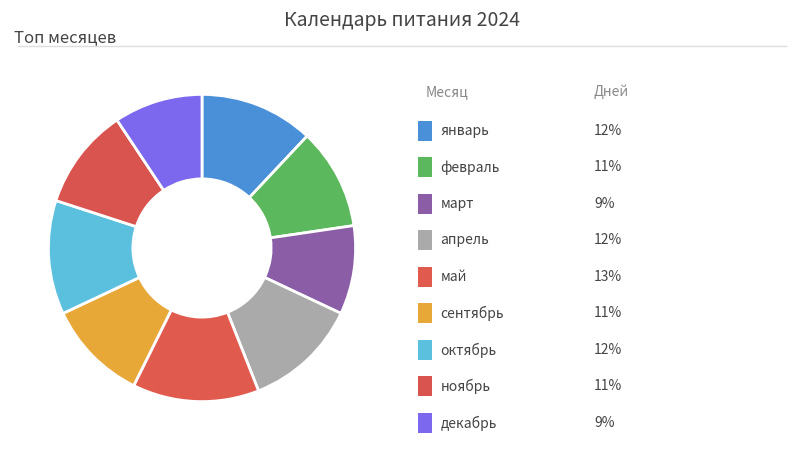

How many slices are in this pie chart?

9